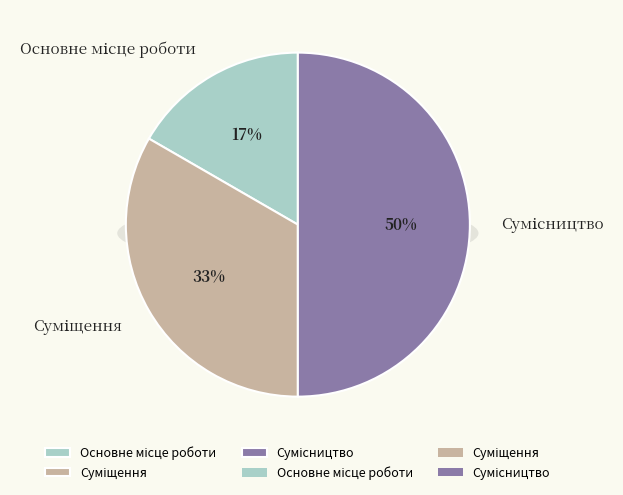

To the nearest percent, what portion does Суміщення represent?

33%